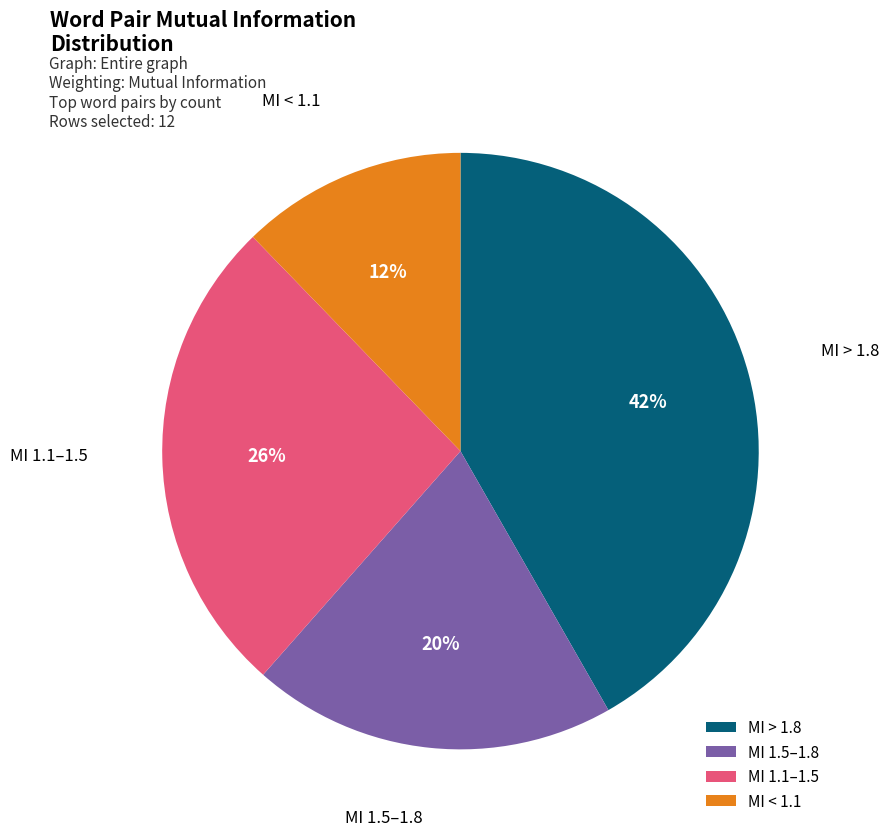

Combined, do MI 1.5–1.8 and MI < 1.1 account for over 50%?

No